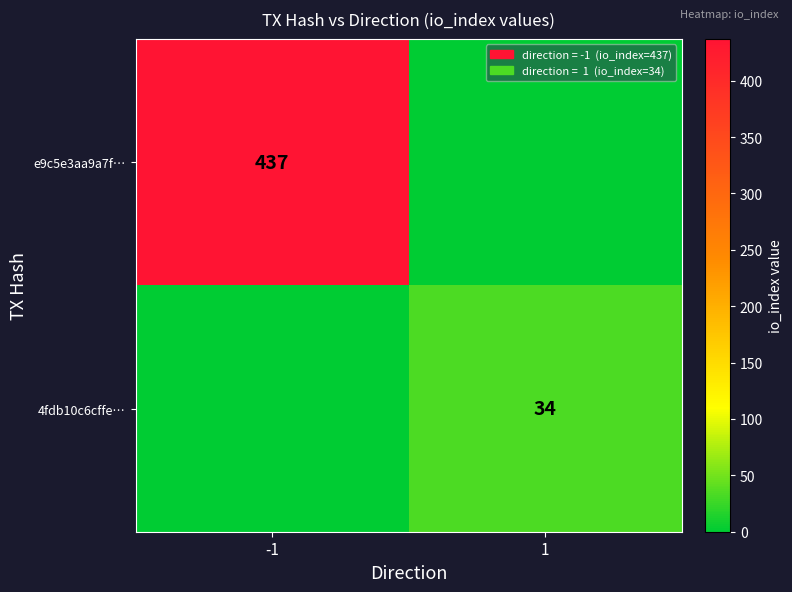

The value of 4fdb10c6cffe… at 1 is 12. True or false?

False